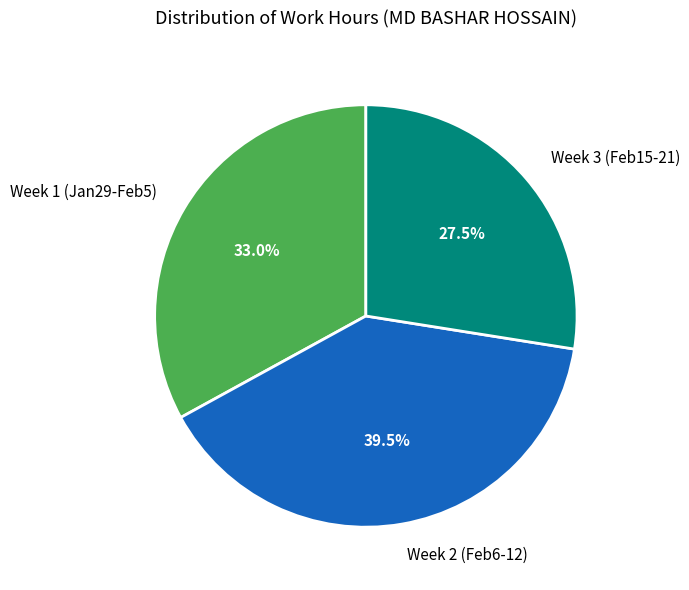

Does Week 3 (Feb15-21) account for over 50% of the chart?

No